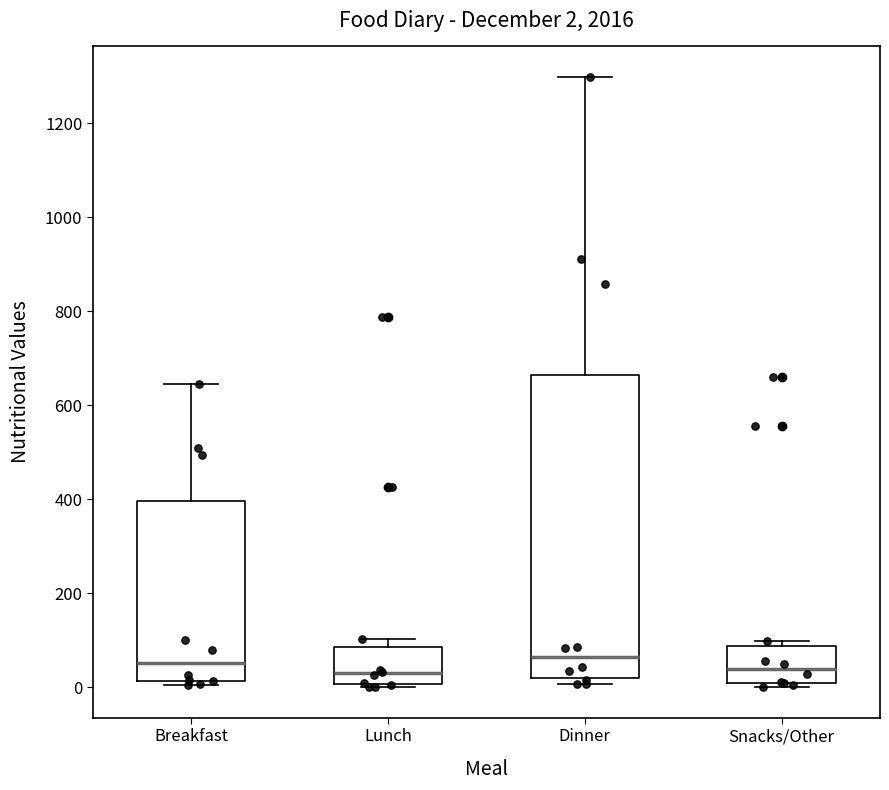

Comparing the boxes themselves (not the whiskers), which one is the tallest?

Dinner